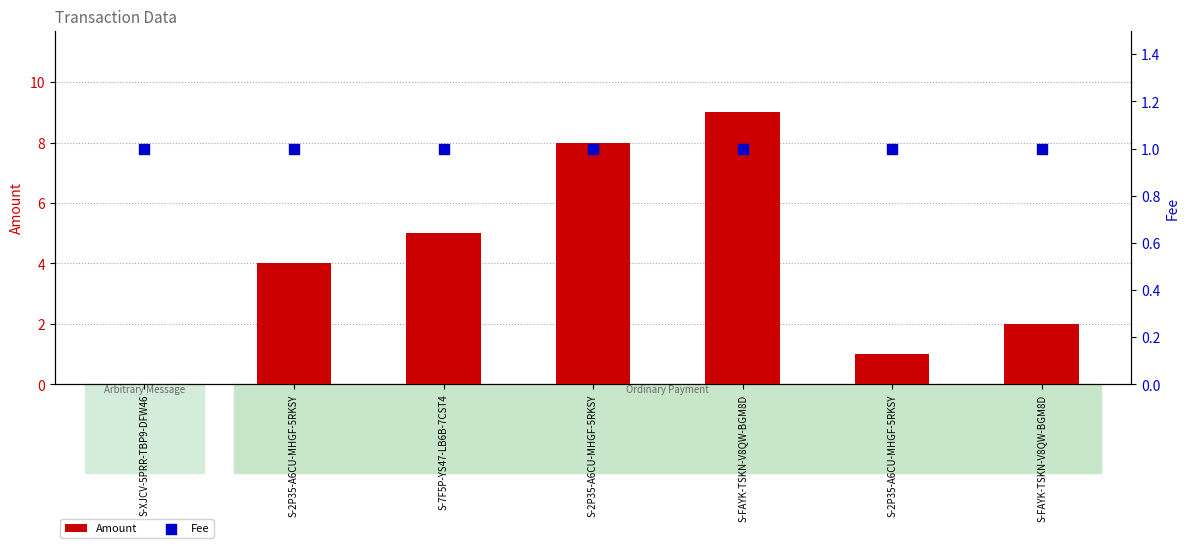

What are all the series names shown in the legend?

Amount, Fee